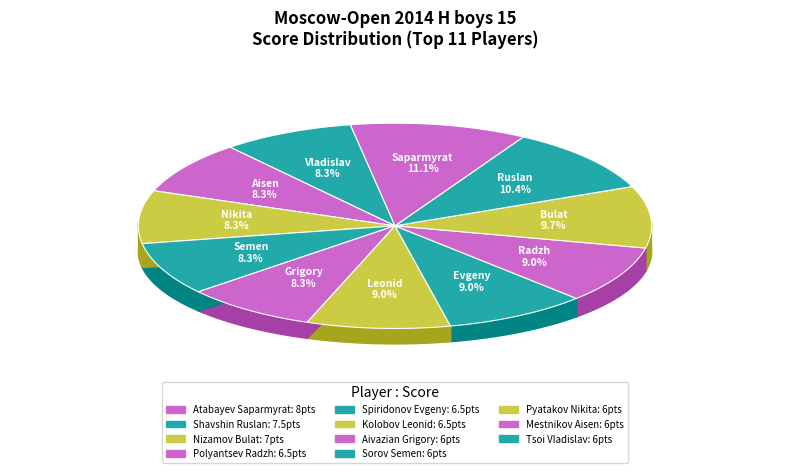

Does Nizamov Bulat represent more than half of the total?

No